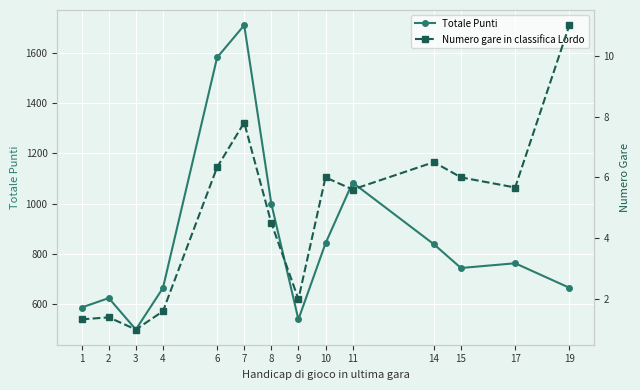

In Numero gare in classifica Lordo, how many points are higher than both neighbors (excluding endpoints)?

4